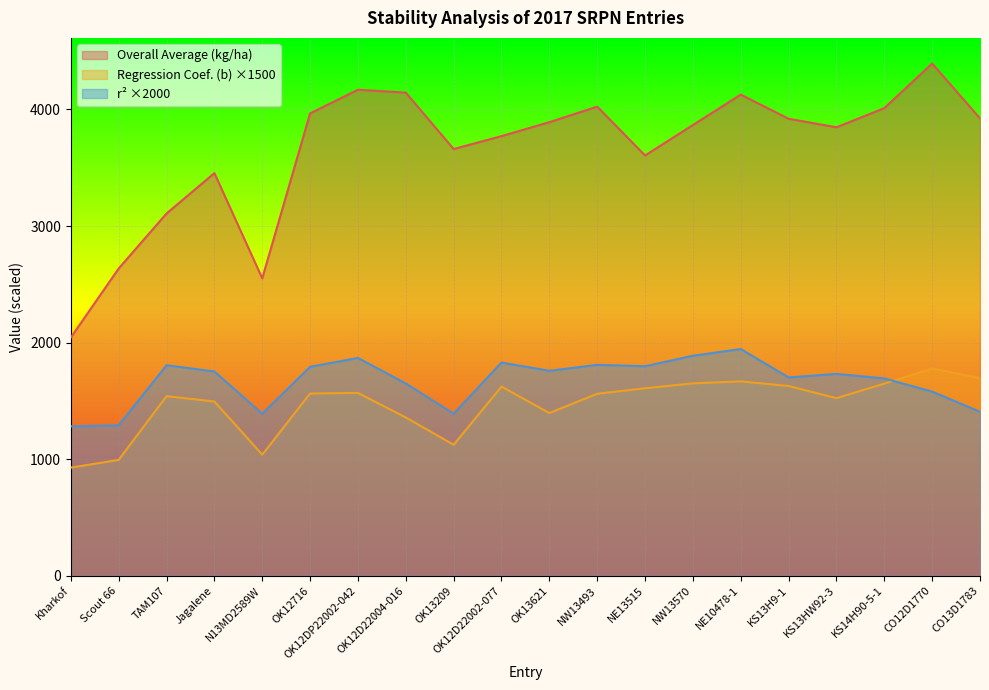

Reading left to right, list all the values displayed in this chart.

Overall Average (kg/ha): 2044.4	2636.2	3107.8	3454.1	2551.5	3966.4	4169.4	4144.5	3660.8	3771.4	3891.1	4024.4	3605.4	3866.7	4127.6	3920.3	3847.3	4011.3	4394.2	3923.7
Regression Coef. (b): 928.4	994.7	1541.2	1495.3	1039.4	1564.1	1569.0	1358.4	1124.1	1623.4	1396.5	1561.7	1608.8	1650.8	1668.0	1628.1	1524.2	1648.4	1777.8	1696.5
r2: 1282.4	1291.2	1806.2	1753.0	1390.2	1793.0	1869.0	1649.8	1390.8	1829.4	1758.8	1809.6	1797.8	1887.6	1945.4	1701.6	1732.2	1693.0	1580.2	1407.2